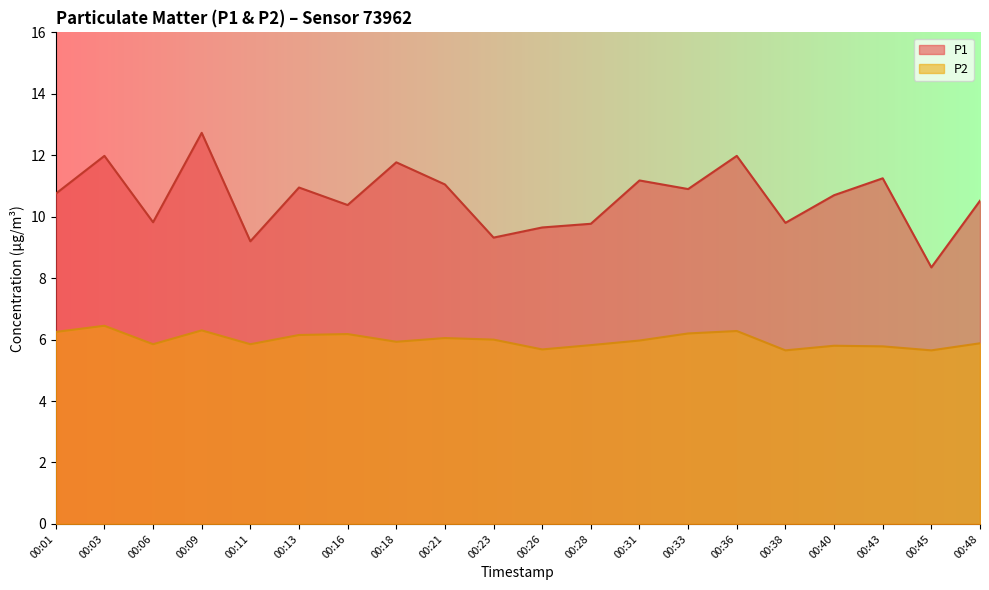

What are all the series names shown in the legend?

P1, P2